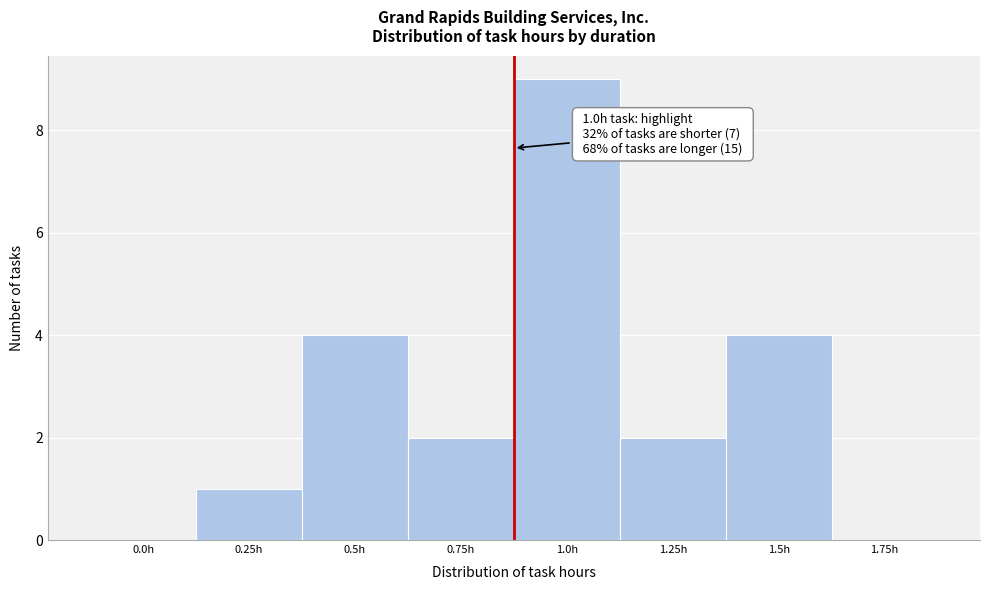

Reading left to right, list all the values displayed in this chart.

0.0h=0	0.25h=1	0.5h=4	0.75h=2	1.0h=9	1.25h=2	1.5h=4	1.75h=0